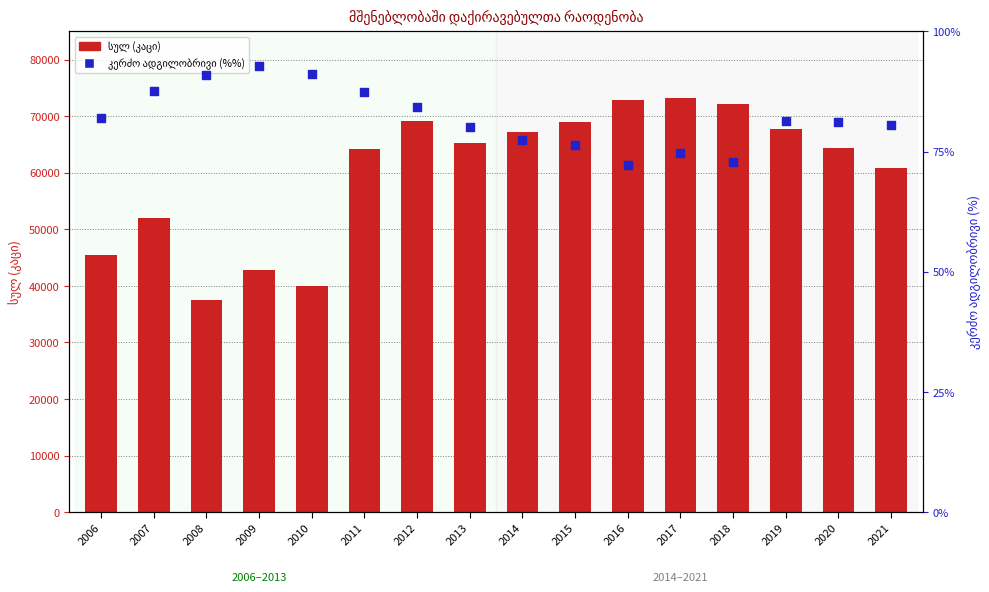

Which series contains the lowest Y value?

კერძო ადგილობრივი (% სულ-დან)